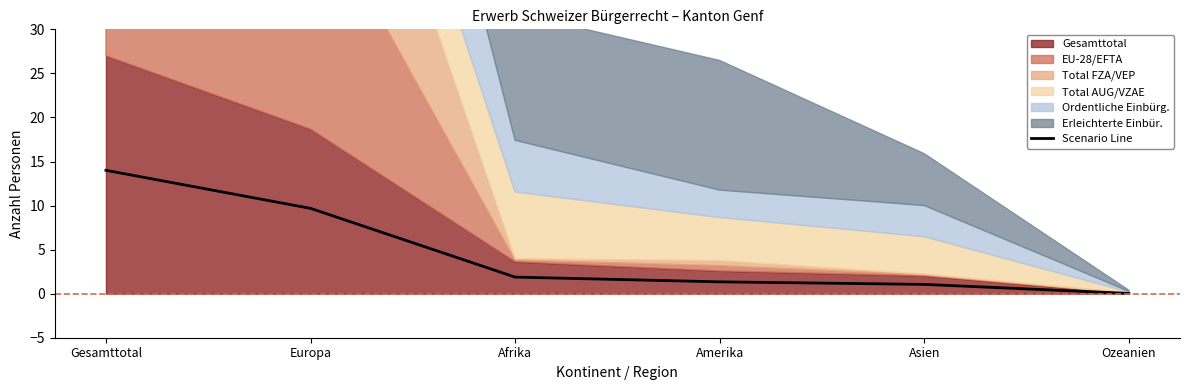

Rank the categories by value from lowest to highest.

Ozeanien, Asien, Amerika, Afrika, Europa, Gesamttotal